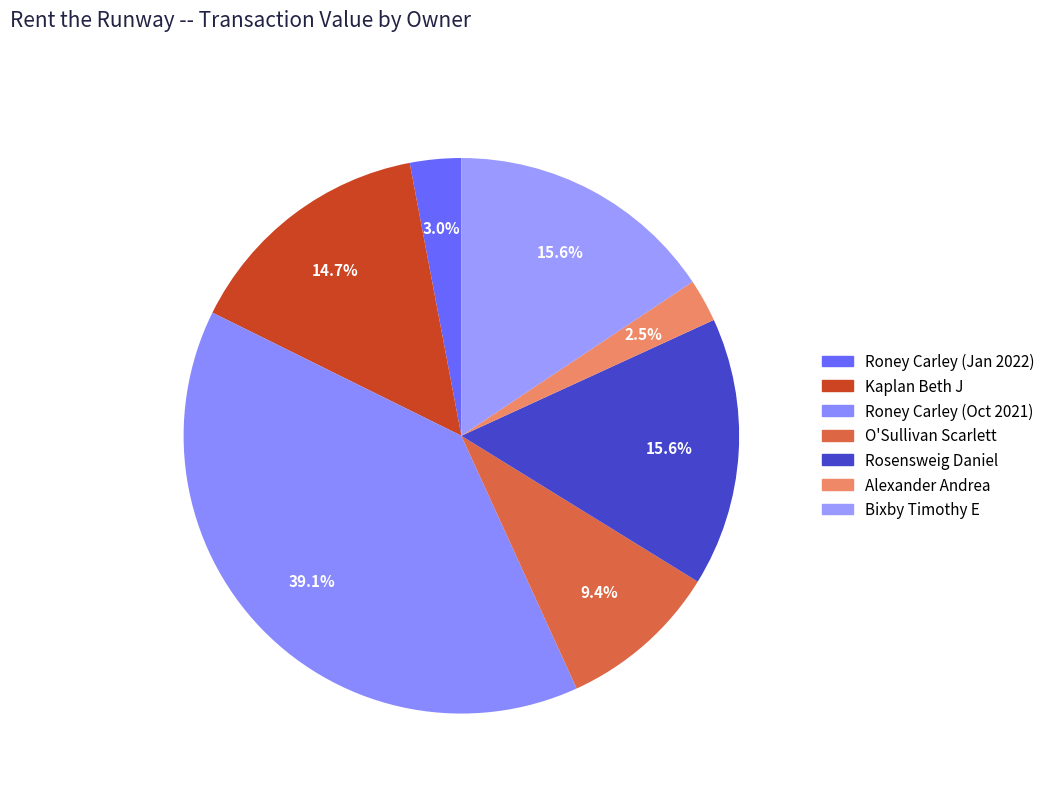

How many segments does this pie chart have?

7